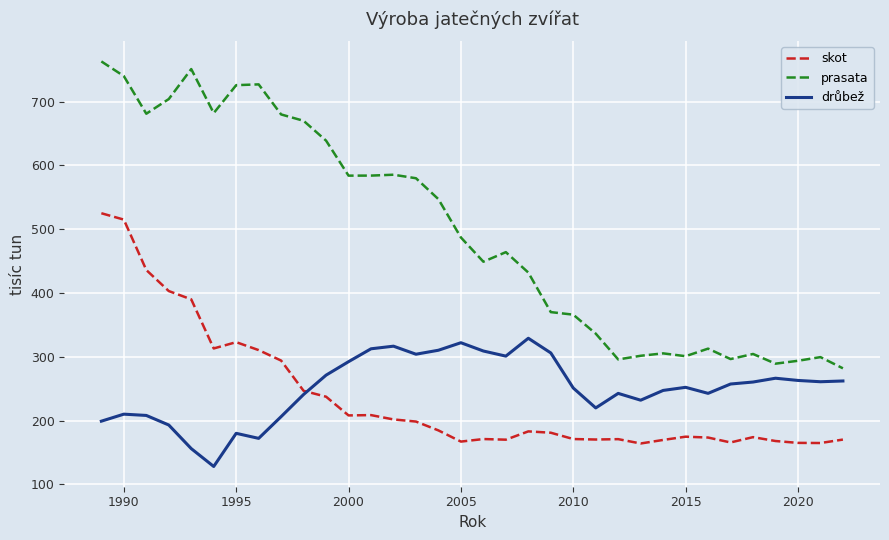

What is the minimum value for drůbež?

128.0